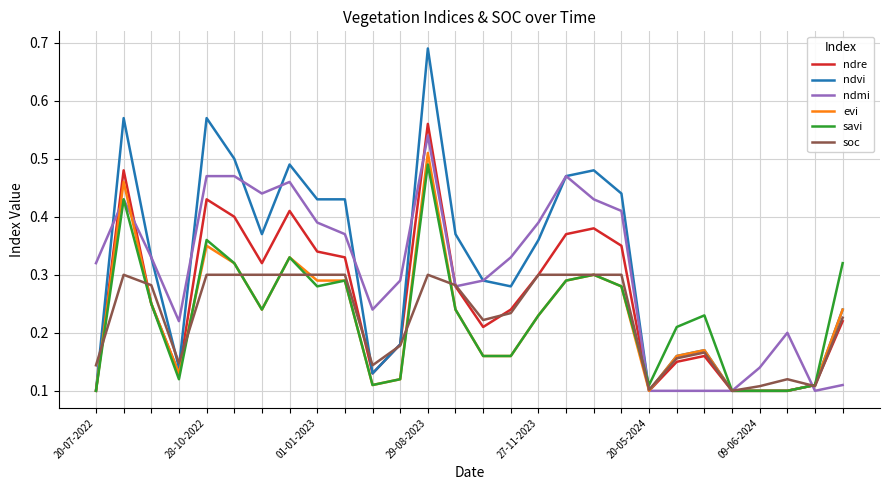

What are all the series names shown in the legend?

ndre, ndvi, ndmi, evi, savi, soc